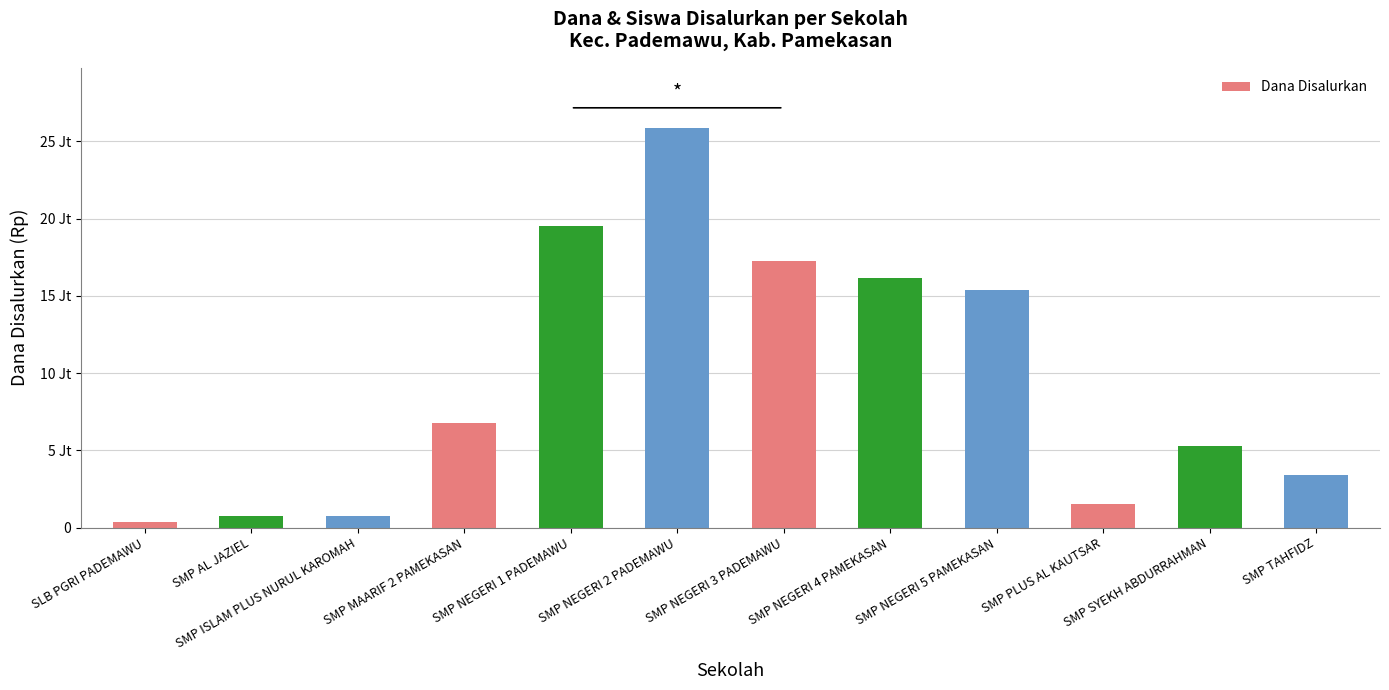

What is the difference between the maximum and second lowest values?

25125000